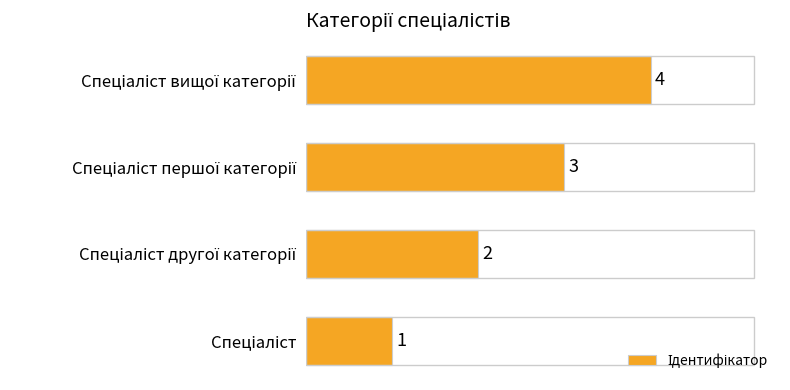

Does the chart contain stacked bars?

No